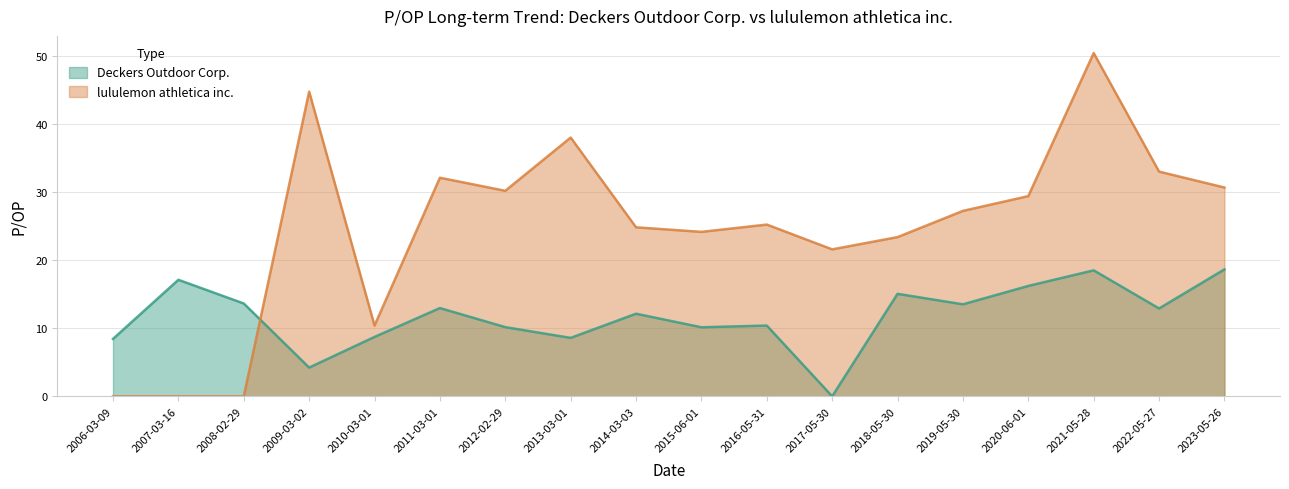

True or false: lululemon athletica inc. and Deckers Outdoor Corp. cross at least once.

True